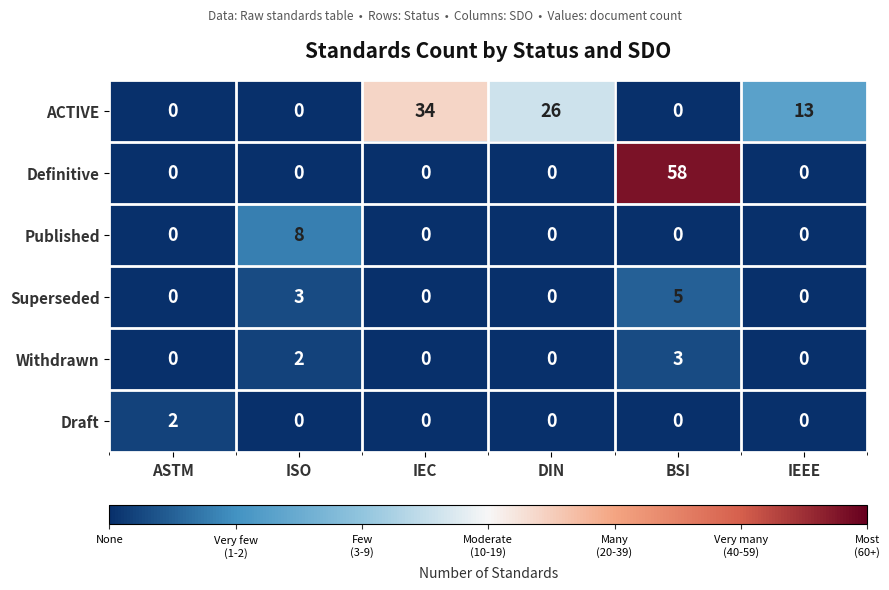

The value of Published at ISO is 4. True or false?

False